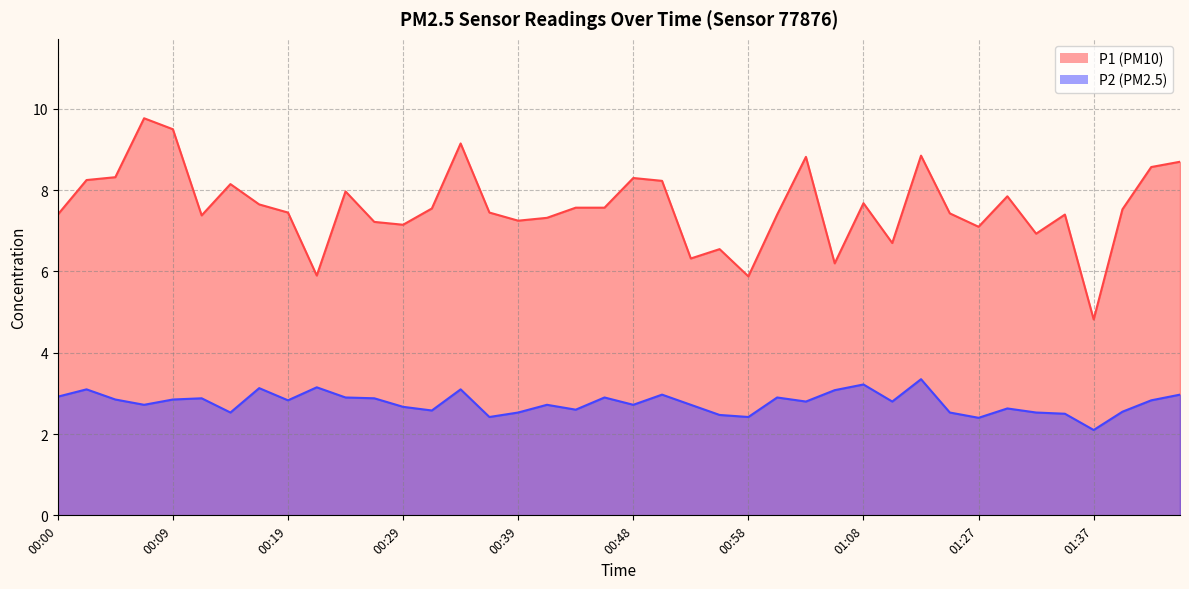

Rank the series by their average value, from highest to lowest.

P1_line, P2_line